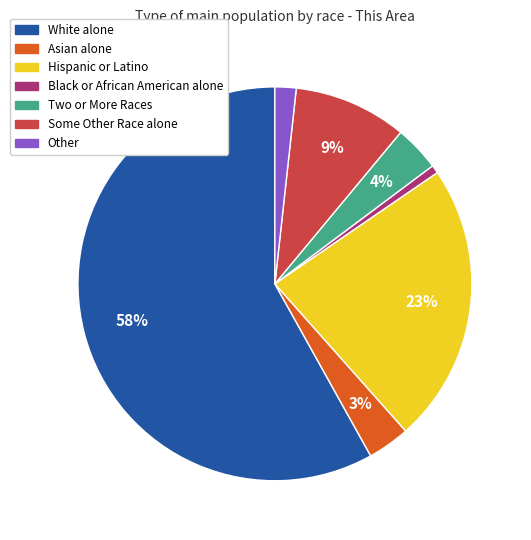

True or false: Other accounts for 2% of the total.

True